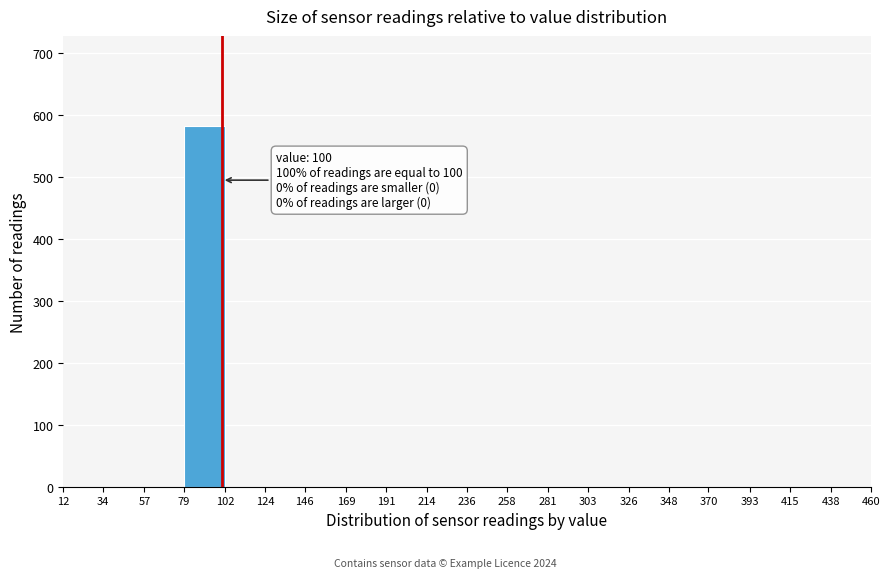

Which range on the x-axis has the tallest bar?

79 to 102